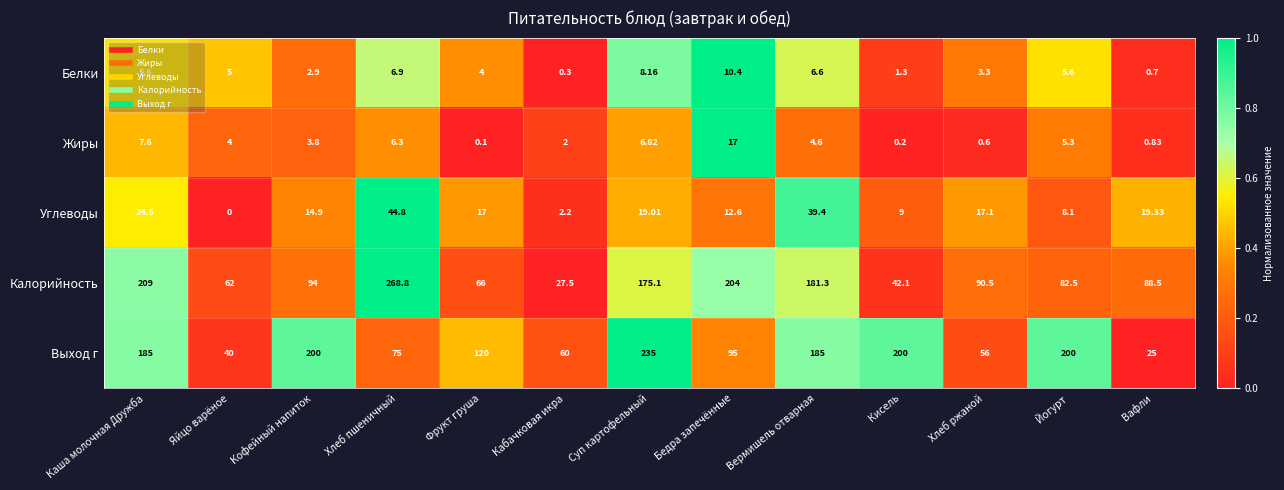

At which category is the sum across all series the highest?

Суп картофельный